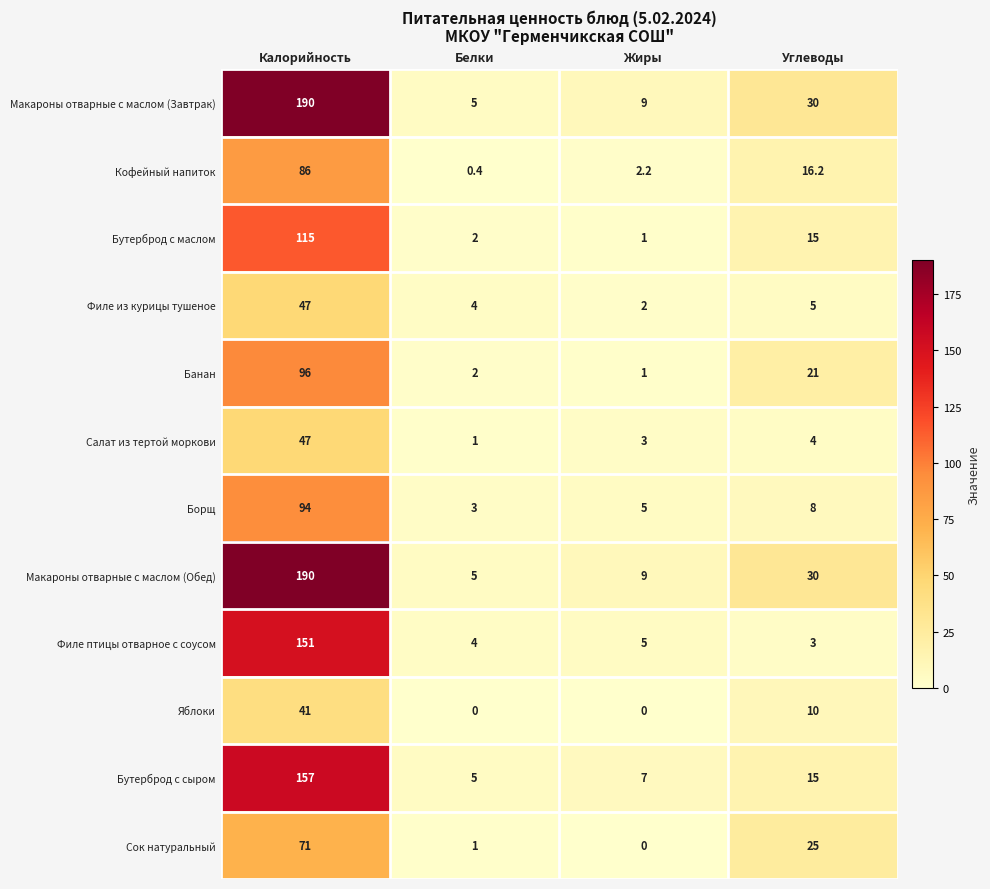

What value does the Филе птицы отварное с соусом series have at Углеводы?

3.0